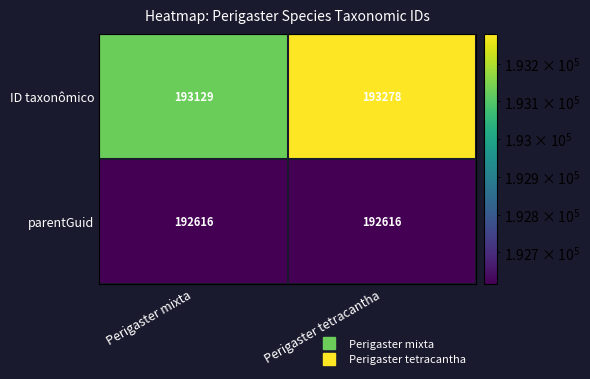

List the series in order of their peak value, lowest first.

parentGuid, ID taxonômico